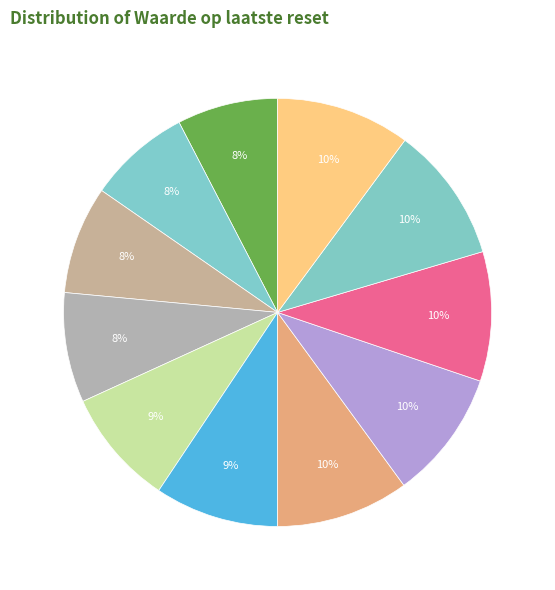

Rank the categories by value from lowest to highest.

2024-12-20, 2024-12-19, 2024-12-18, 2024-12-17, 2024-12-16, 2024-12-12, 2024-12-10, 2024-12-09, 2024-12-11, 2024-12-05, 2024-12-06